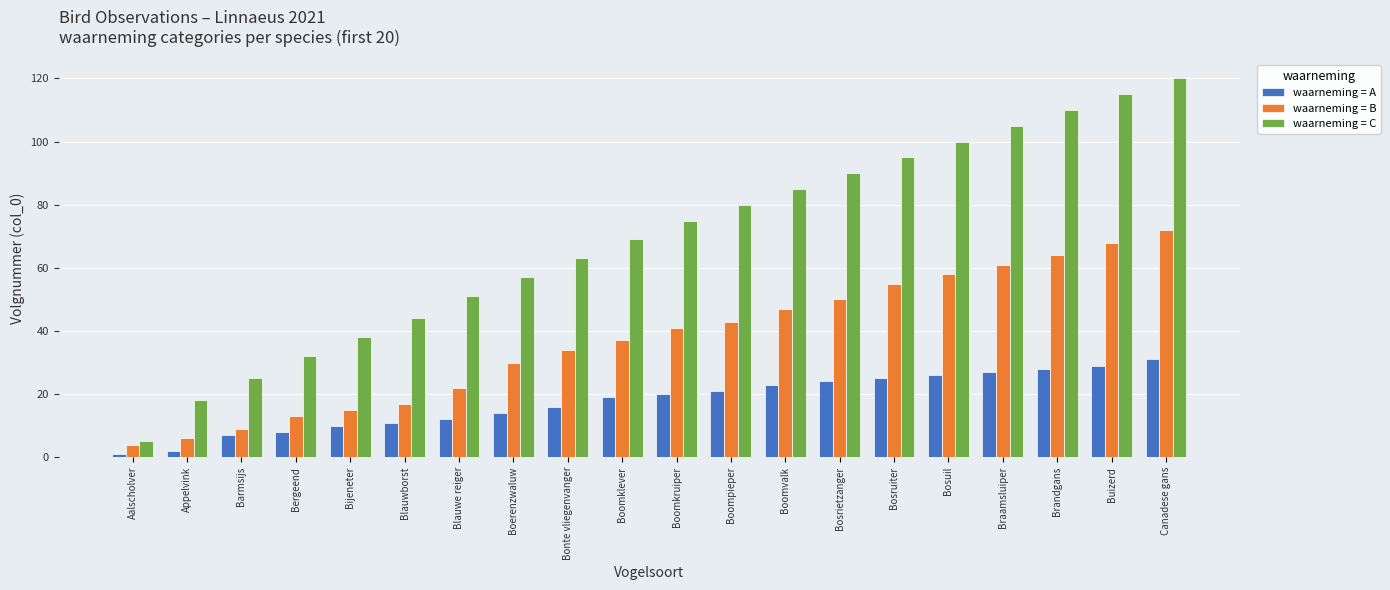

Are the bars horizontal?

No